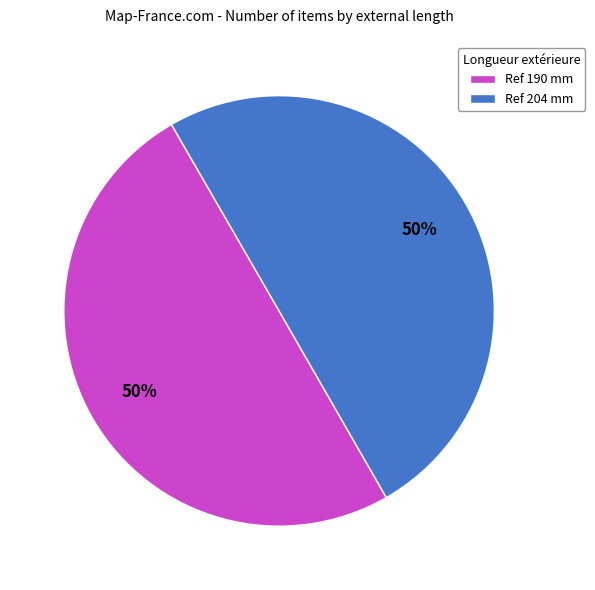

Count the number of slices in the pie.

2